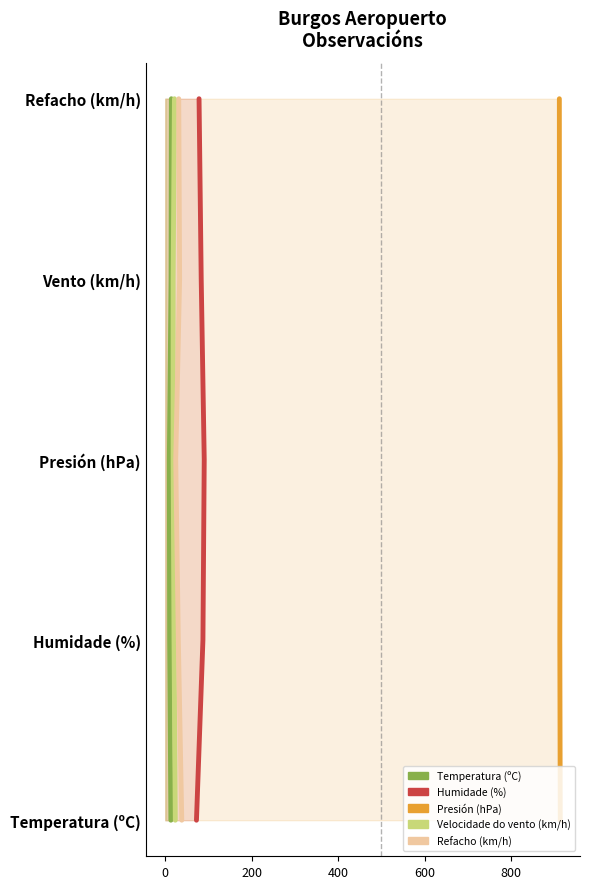

Which series changed the most between 200 and 600?

Temperatura (ºC)